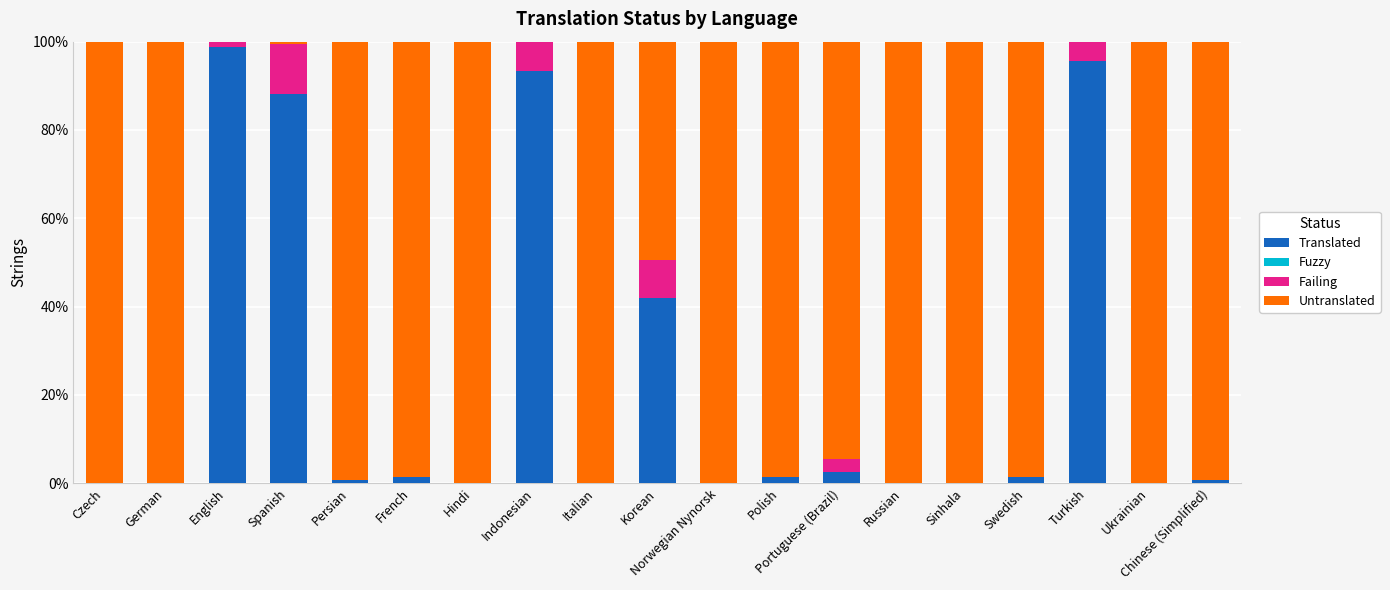

Count the number of data series in this chart.

3